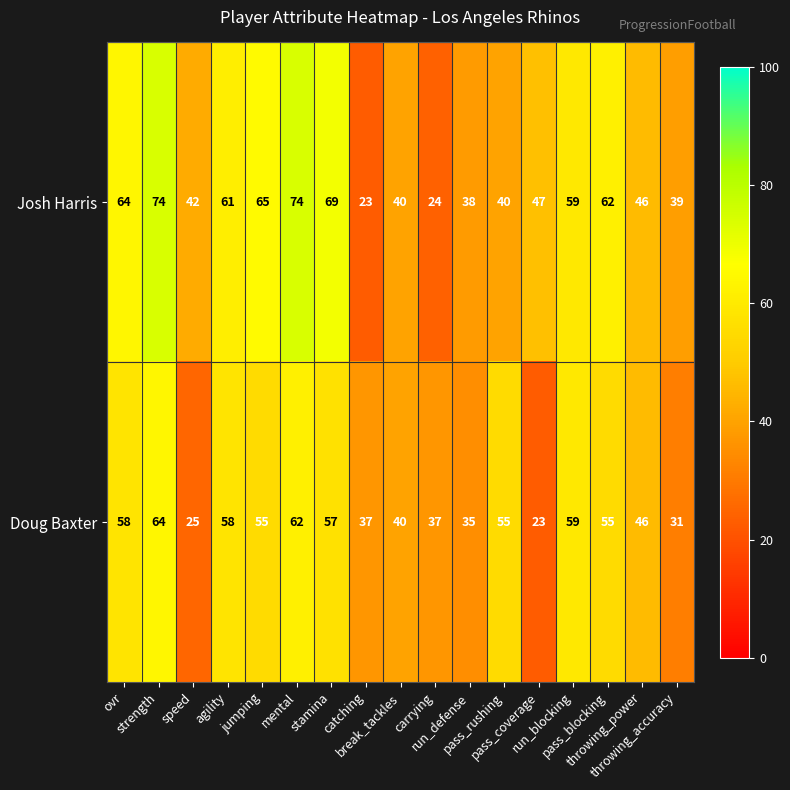

Which series has the largest range (max minus min)?

Josh Harris